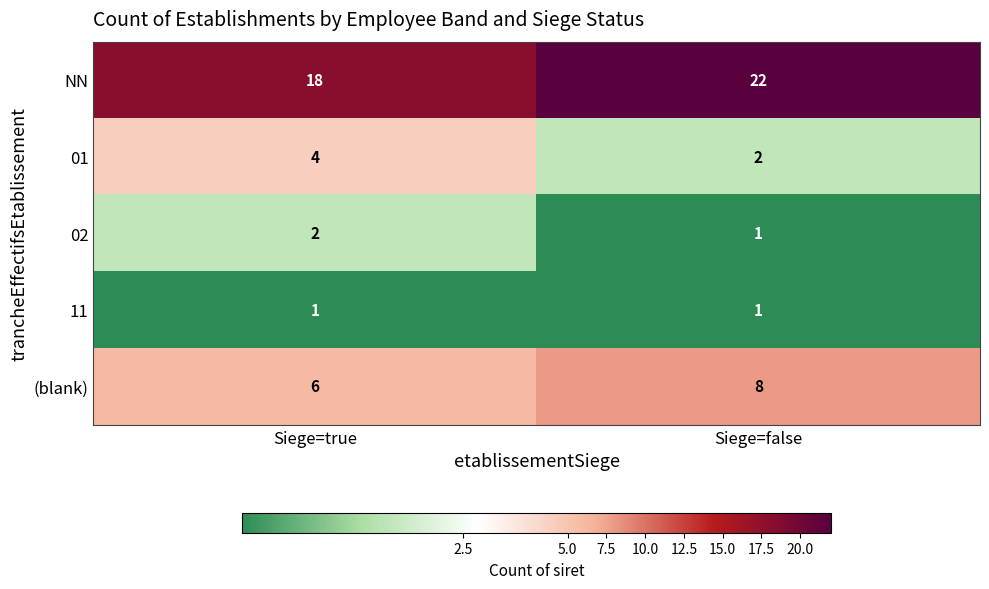

What is the minimum value shown in the chart?

1